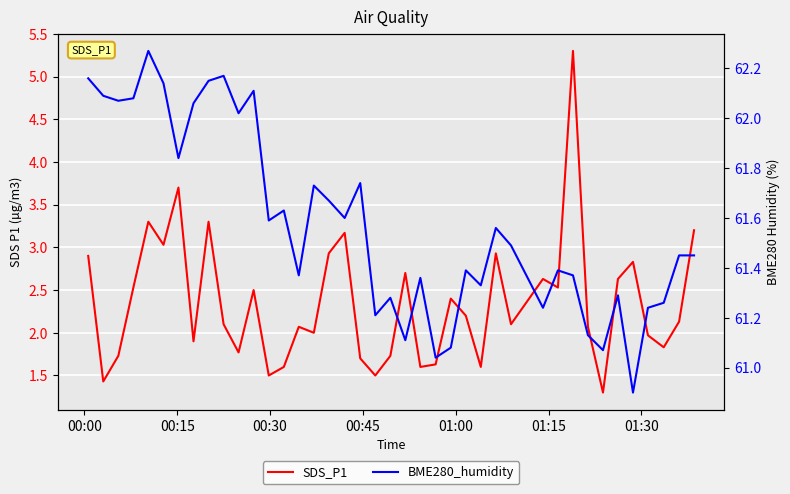

How many interior local peaks does the SDS_P1 series have?

12